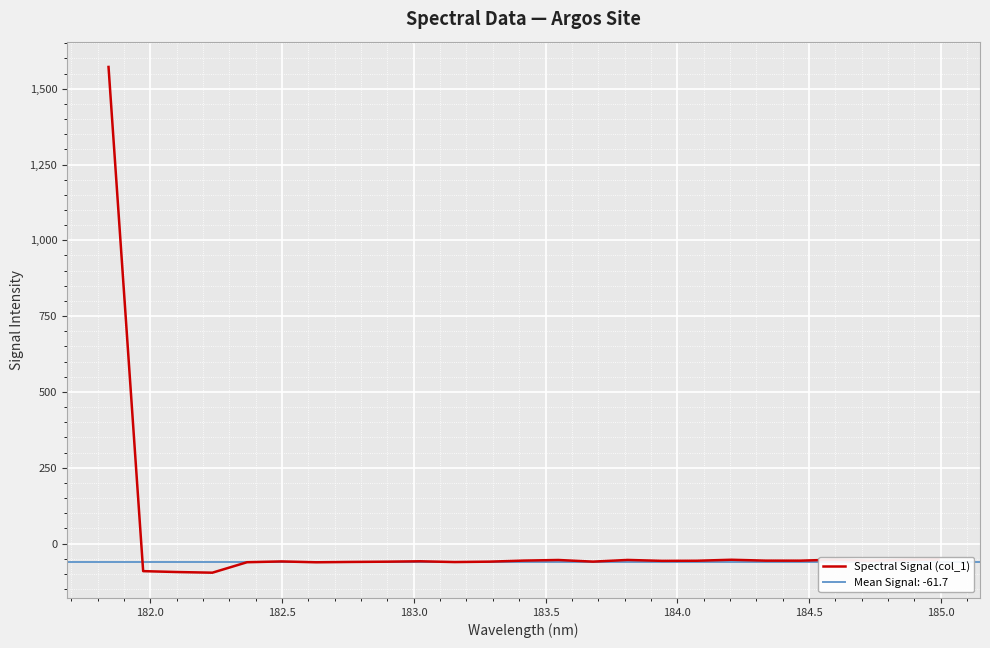

What is the maximum value shown in the chart?

1571.7